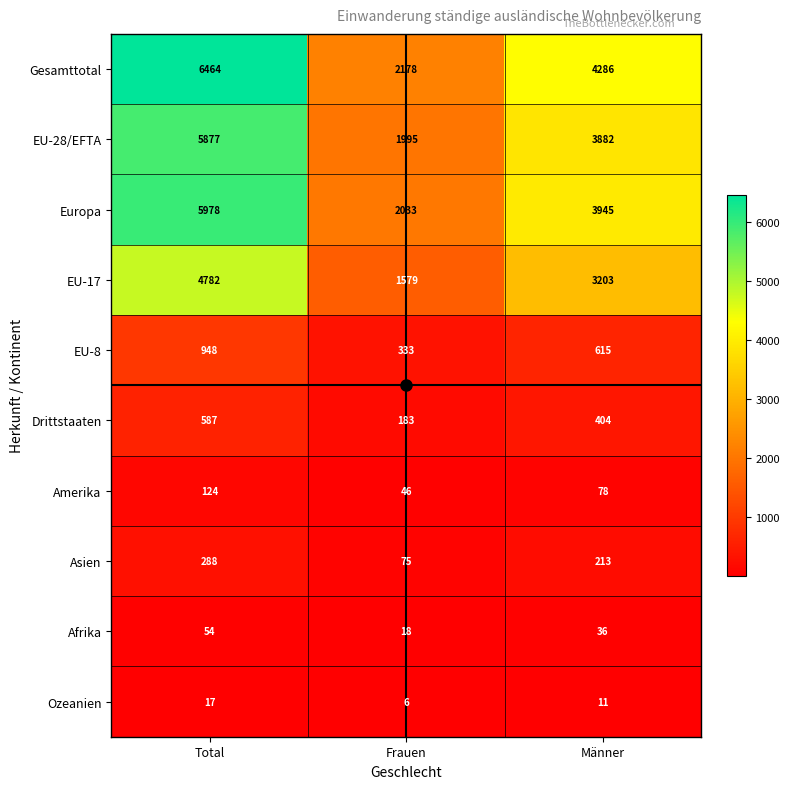

What is the smallest value displayed?

6